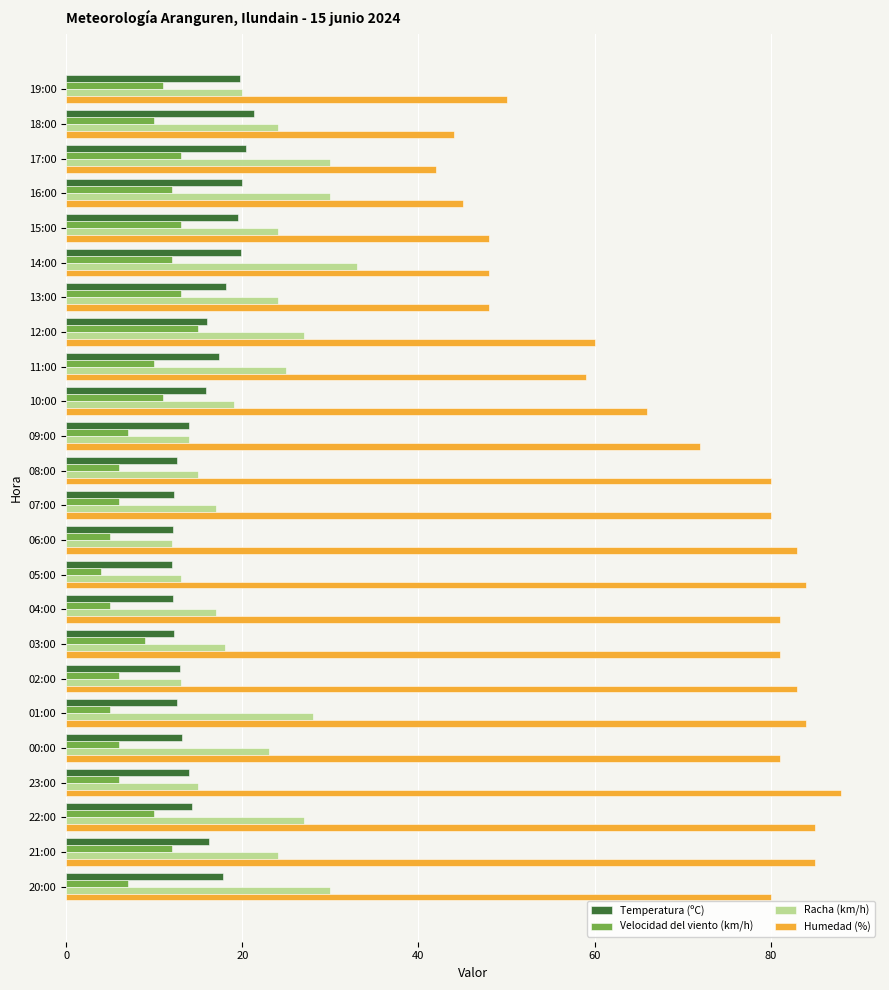

How many values in the Velocidad del viento (km/h) series are below 10?

12